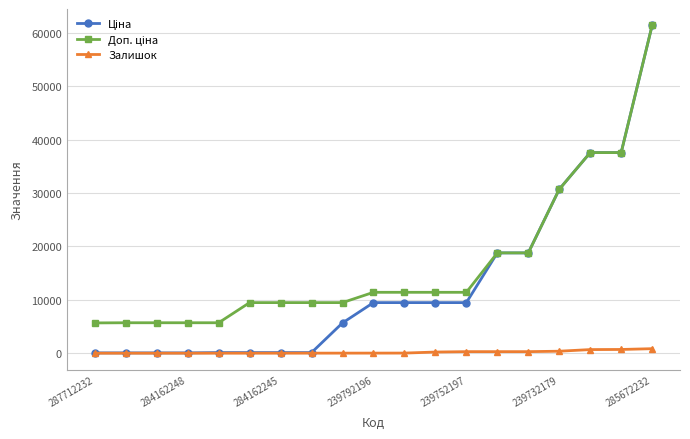

What is the maximum value shown in the chart?

61434.3